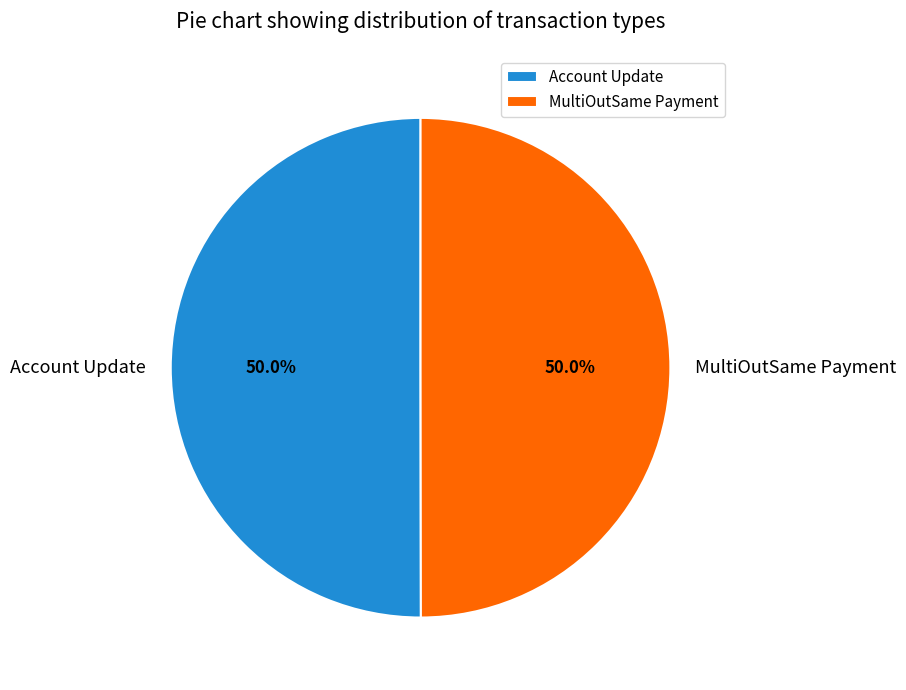

What is the ratio of the value at MultiOutSame Payment to the value at Account Update?

1.0